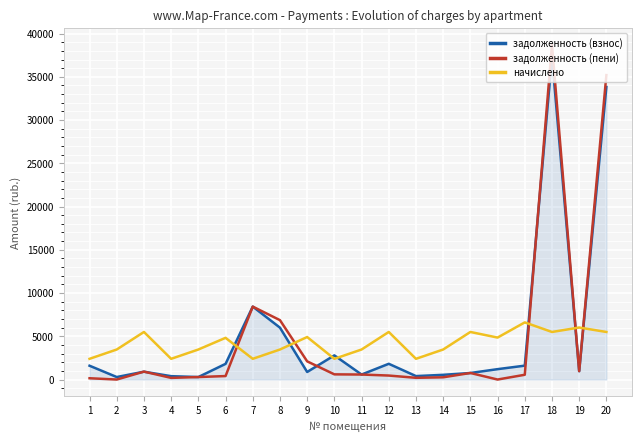

What is the sum of all начислено values?

84029.4